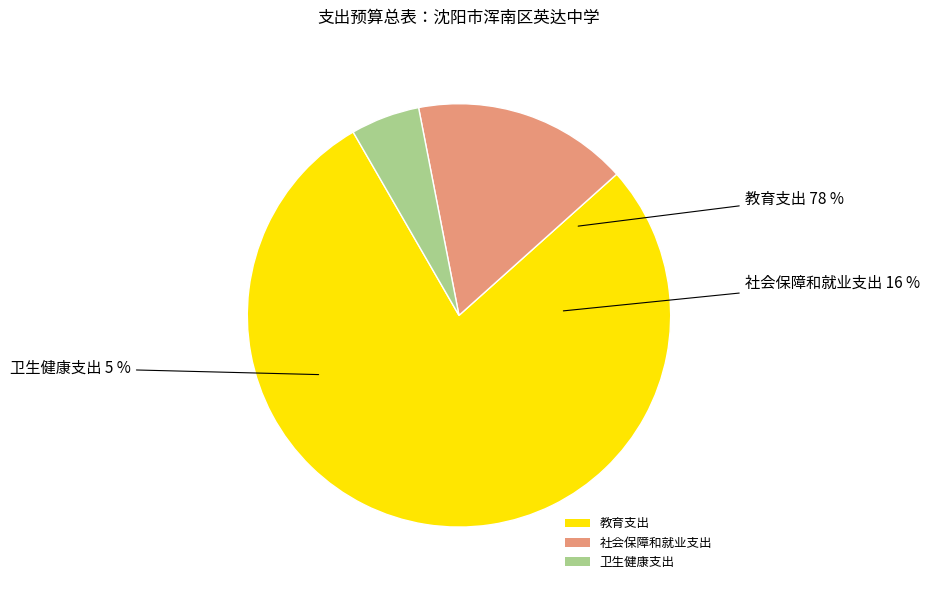

To the nearest percent, what is the combined percentage of 卫生健康支出 and 教育支出?

84%